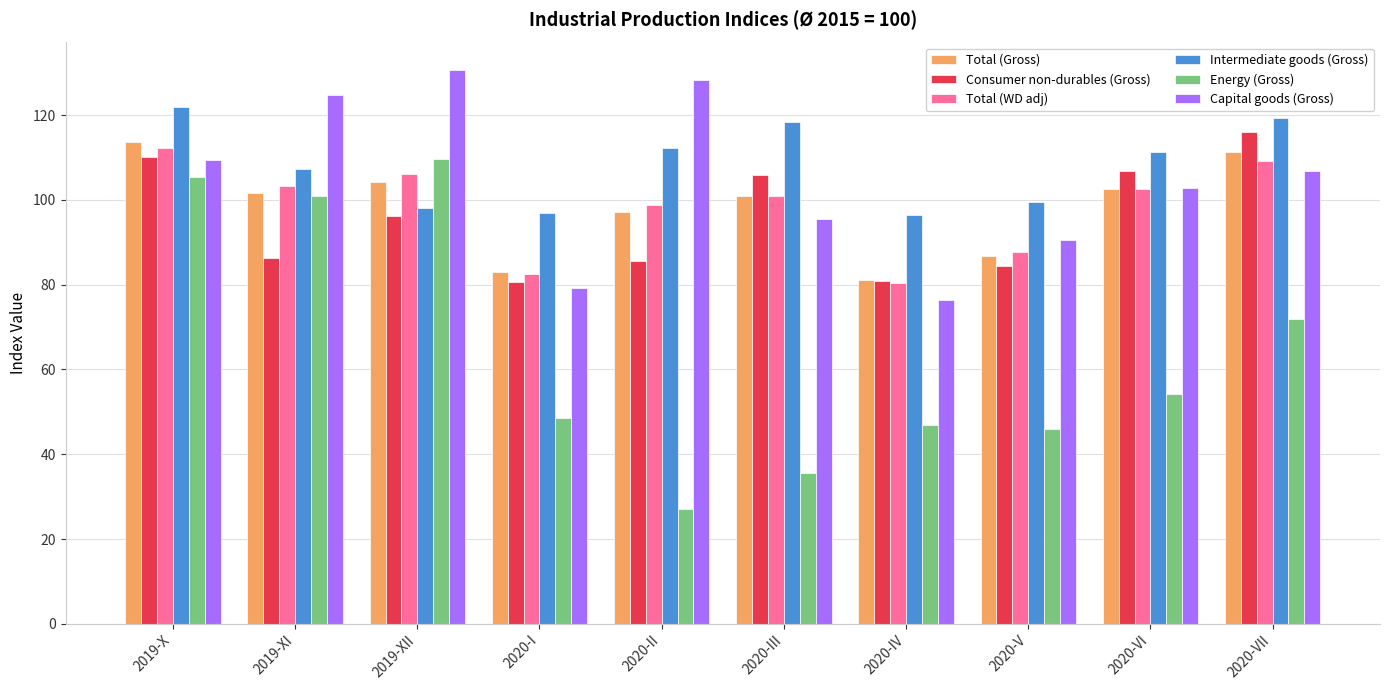

What is the difference between the maximum and minimum values in the Energy (Gross) series?

82.6